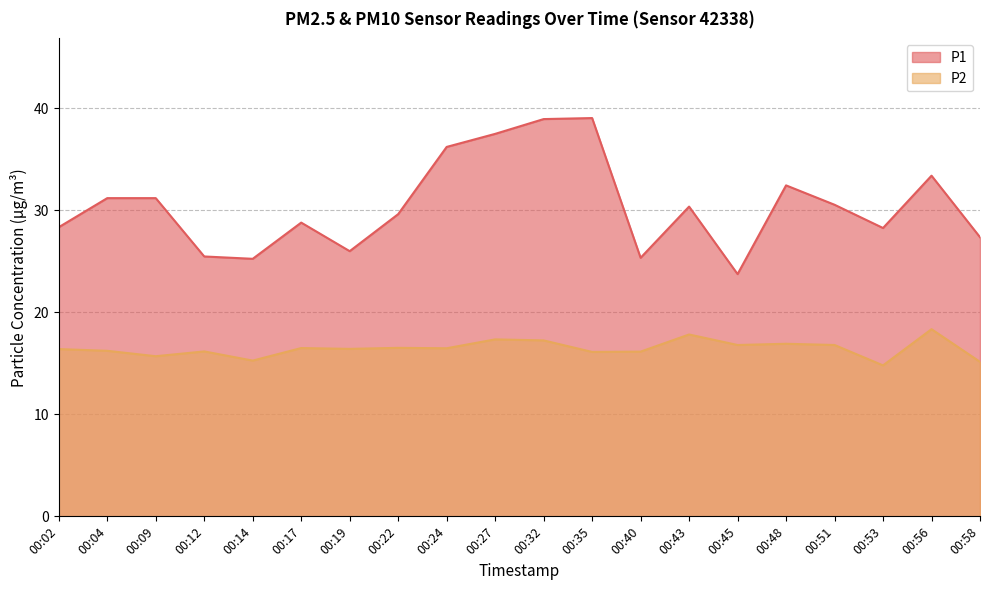

True or false: P1 has a value of 23.8 at 00:45.

True